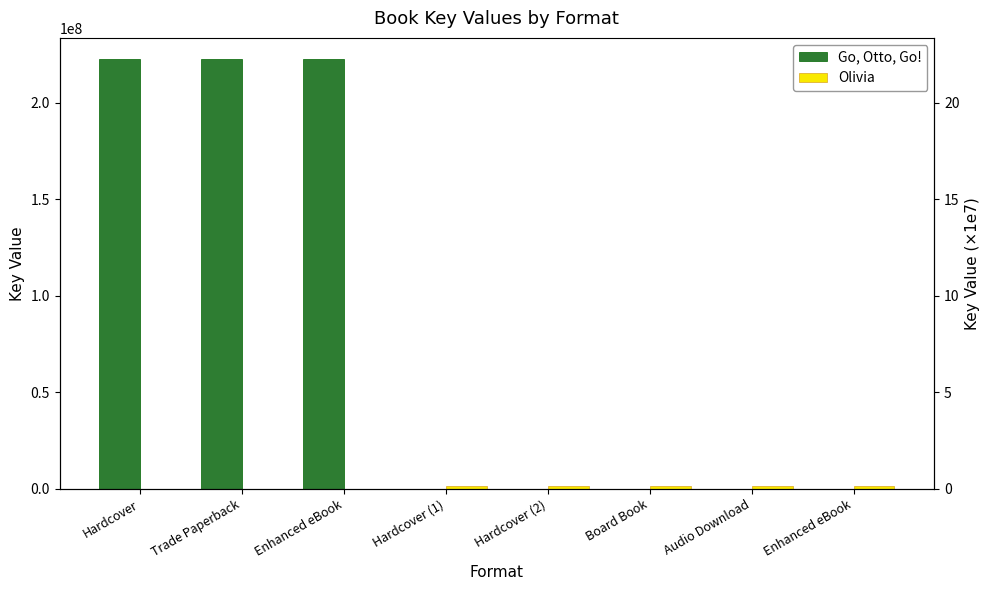

At which category does the chart reach its peak across all series?

Hardcover